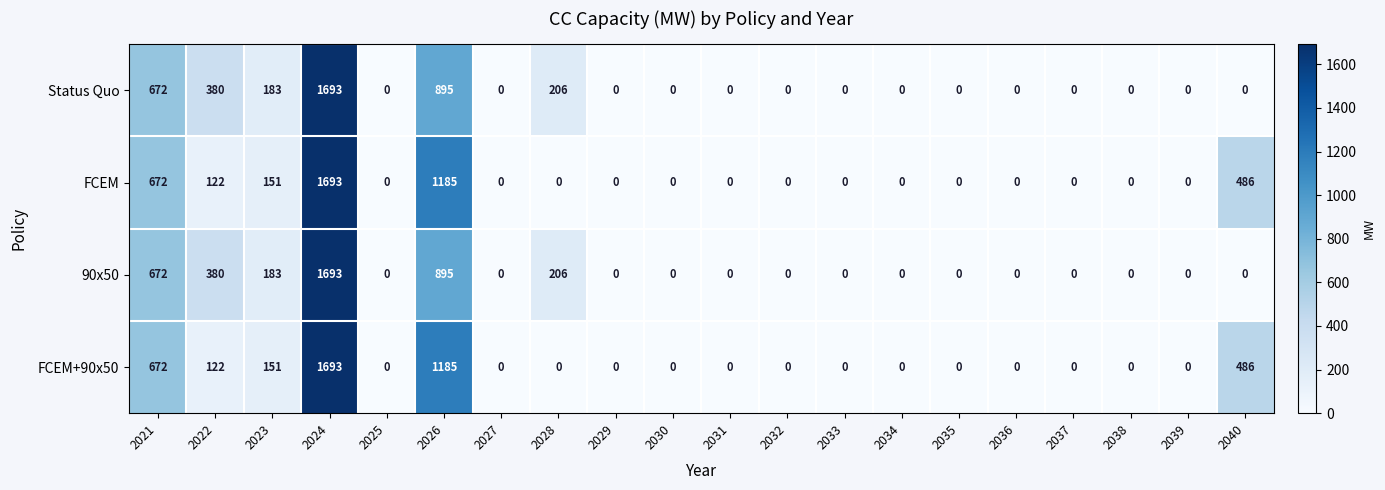

Is it true that FCEM equals -1054 at 2039?

False